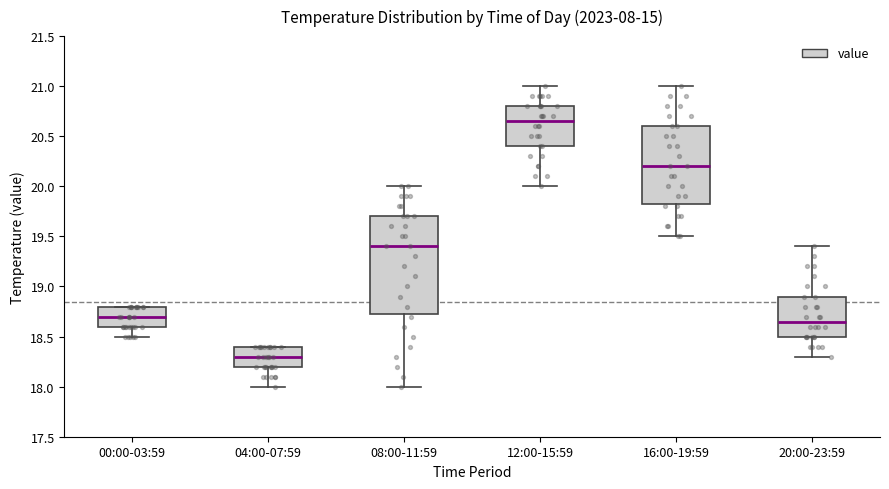

Comparing the boxes themselves (not the whiskers), which one is the tallest?

08:00-11:59